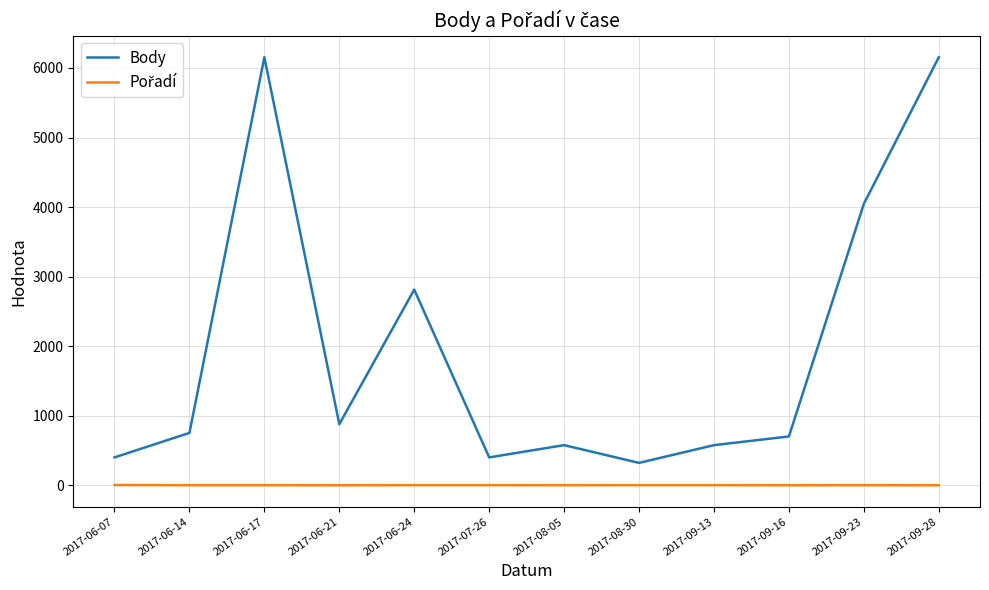

The value of Body at 2017-08-05 is 219. True or false?

False